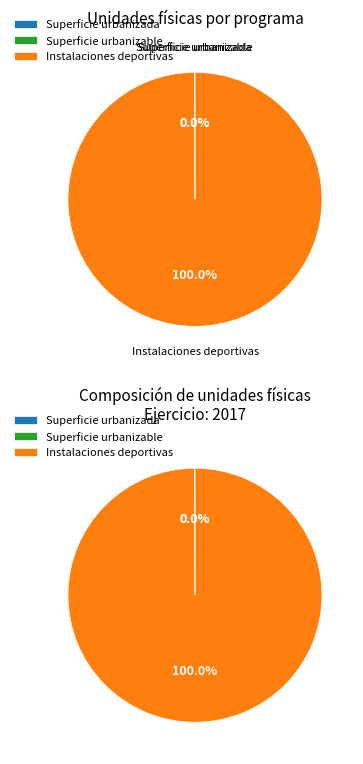

To the nearest percent, what percentage of the pie is Instalaciones deportivas?

100%